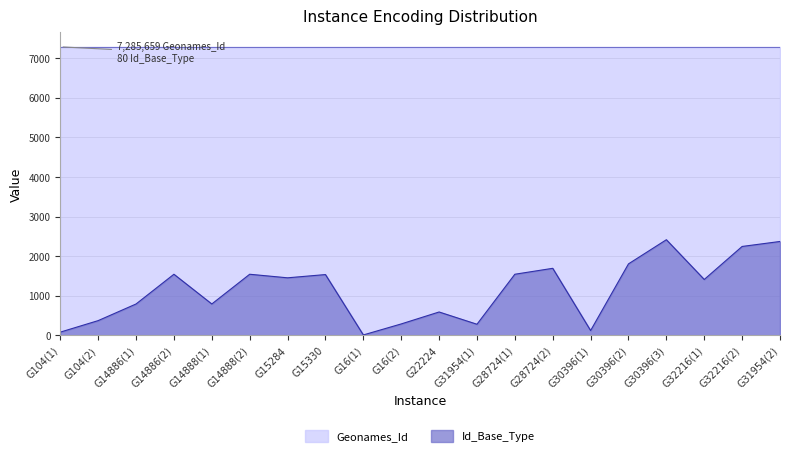

What is the sum of the values at G31954(2) and G22224?

2959